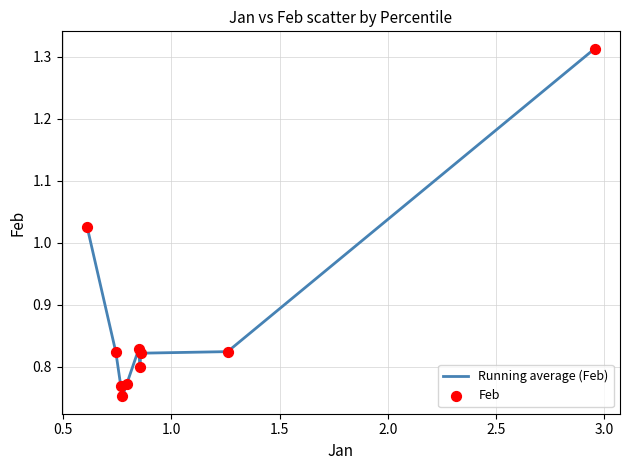

How many lines are shown in the chart?

1